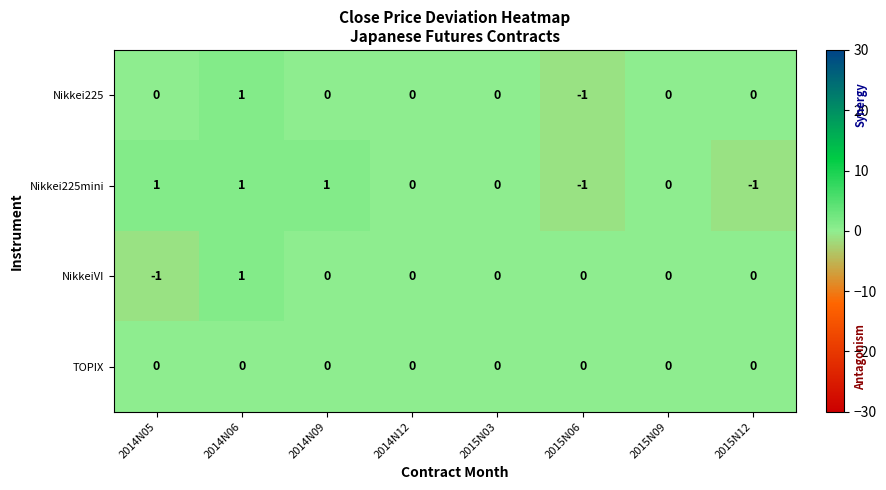

Count the number of categories in the chart.

8